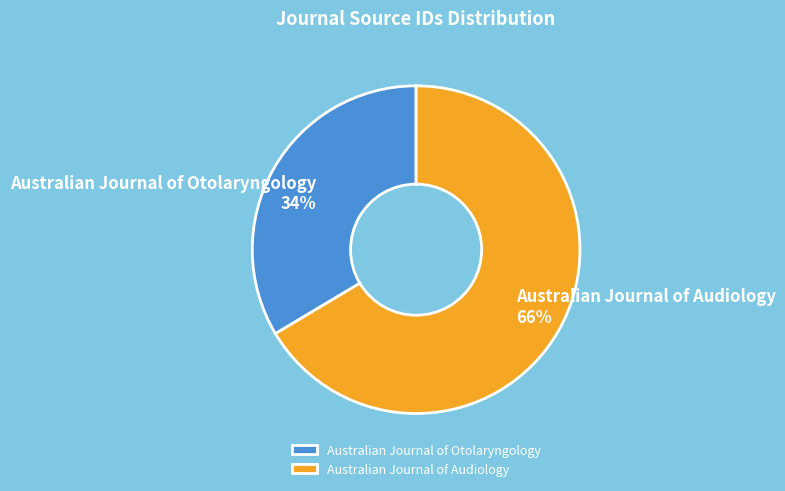

Is it true that Australian Journal of Otolaryngology is 46% of the pie?

False